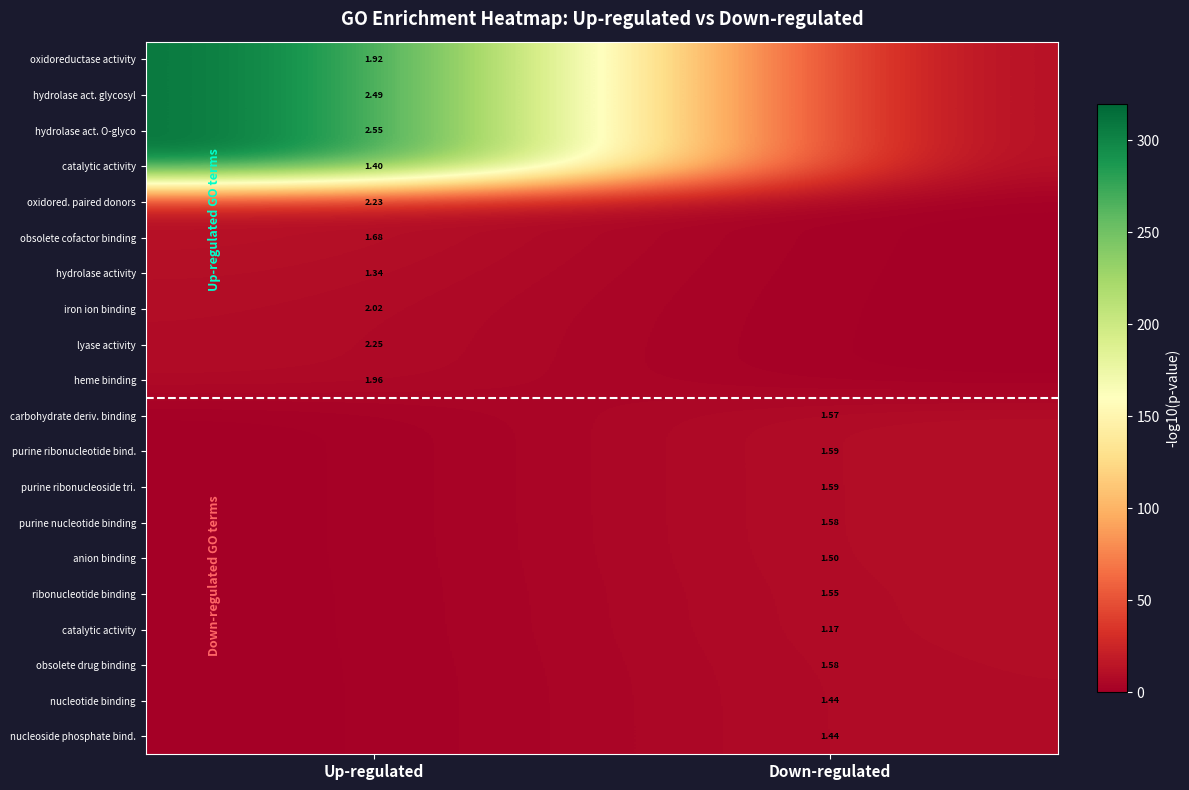

Which category has the highest value across all series?

Up-regulated